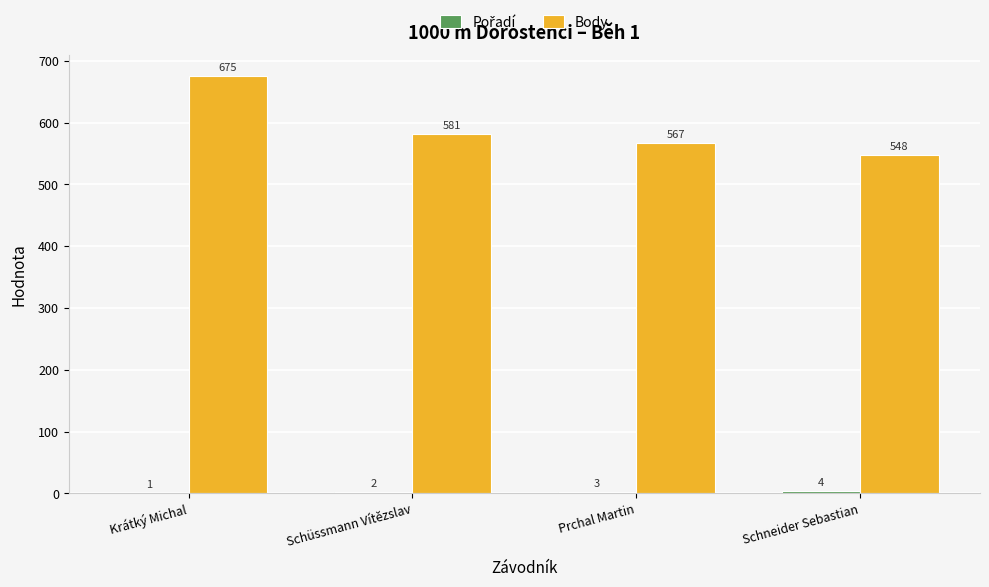

How many Body values are between 567 and 675?

3